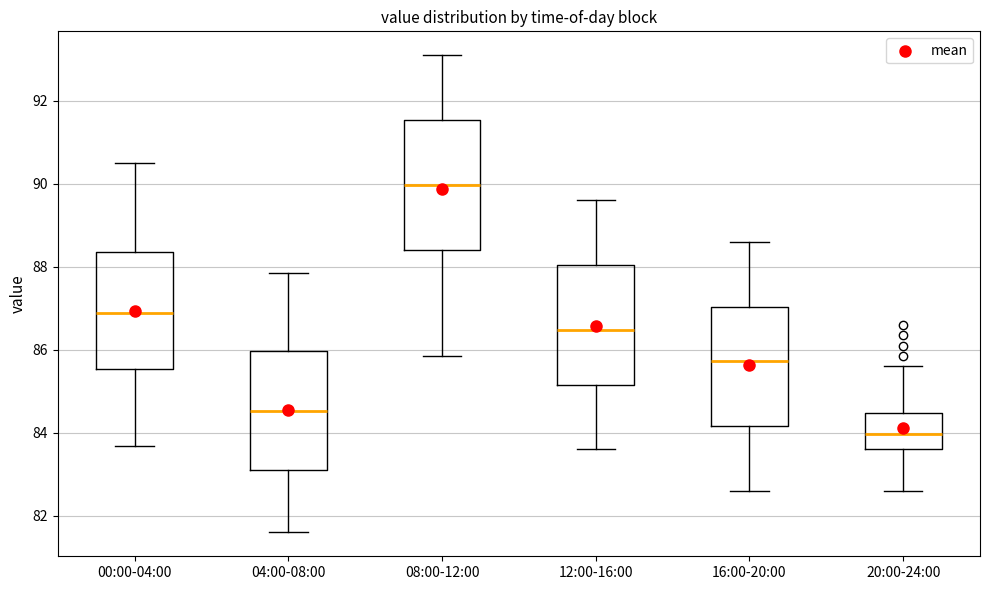

Reading left to right, read every box against the y-axis: the position of its median line, the range the box covers, and the ends of its whiskers. The values are not printed on the chart, so give them approximately, as read against the axis.

00:00-04:00: median 86.8, box 85.6 to 88.4, whiskers 83.6 to 90.6
04:00-08:00: median 84.6, box 83.2 to 86.0, whiskers 81.6 to 87.8
08:00-12:00: median 90.0, box 88.4 to 91.6, whiskers 85.8 to 93.2
12:00-16:00: median 86.4, box 85.2 to 88.0, whiskers 83.6 to 89.6
16:00-20:00: median 85.8, box 84.2 to 87.0, whiskers 82.6 to 88.6
20:00-24:00: median 84.0, box 83.6 to 84.4, whiskers 82.6 to 85.6